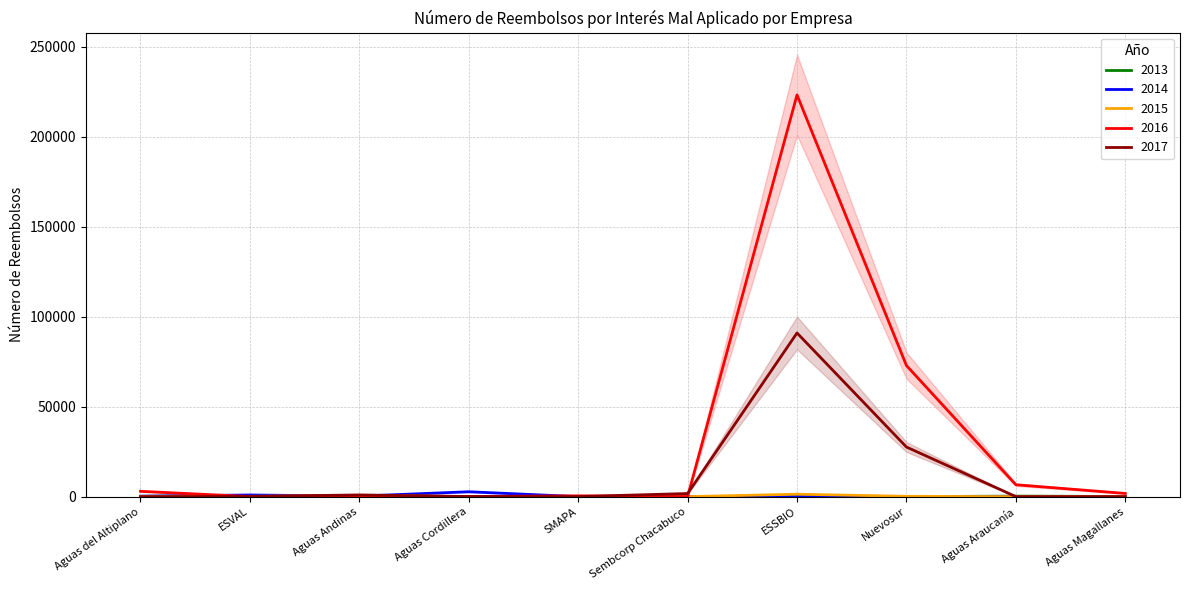

Which category has the highest value in the 2016 series?

ESSBIO